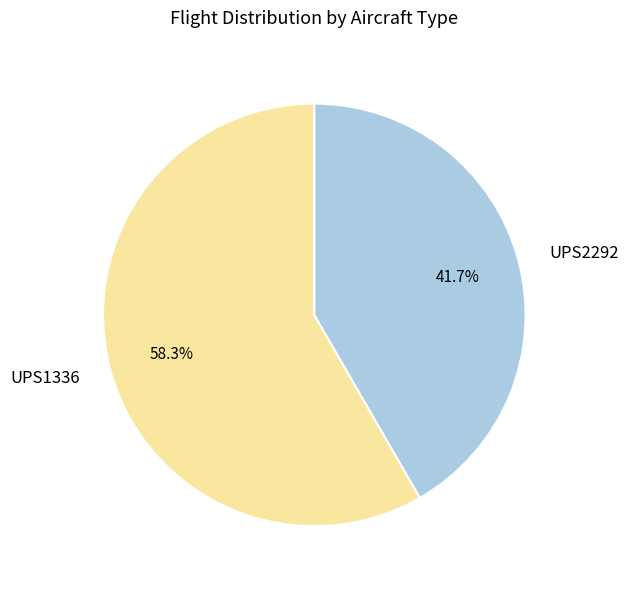

Combined, do UPS2292 and UPS1336 account for over 50%?

Yes